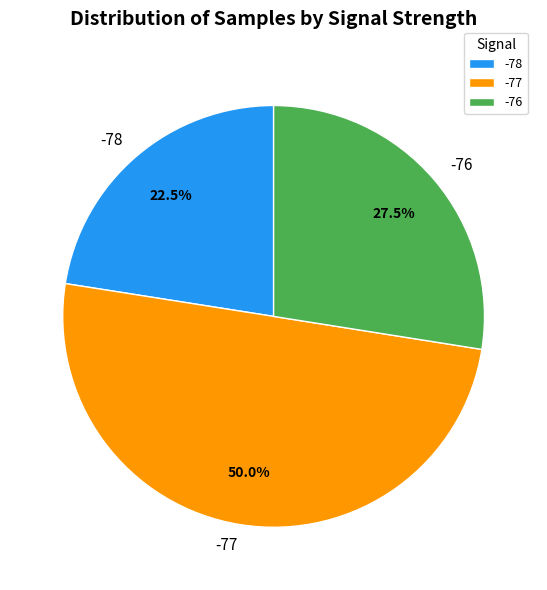

Rank the categories by value from highest to lowest.

-77, -76, -78